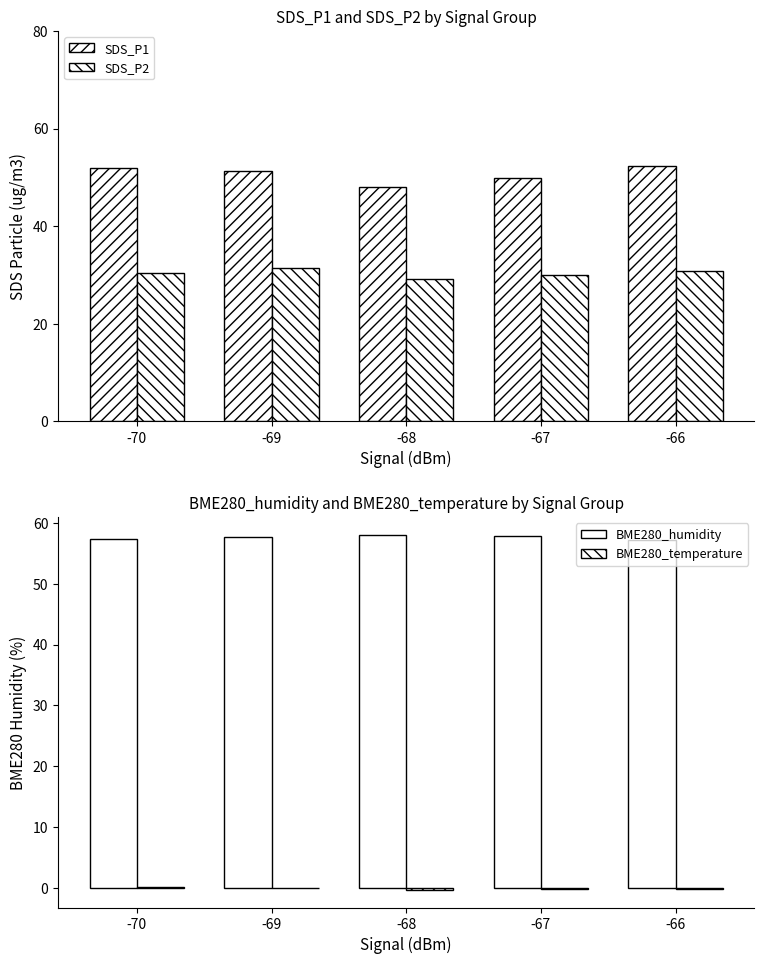

How many data points in SDS_P2 are above 30?

3